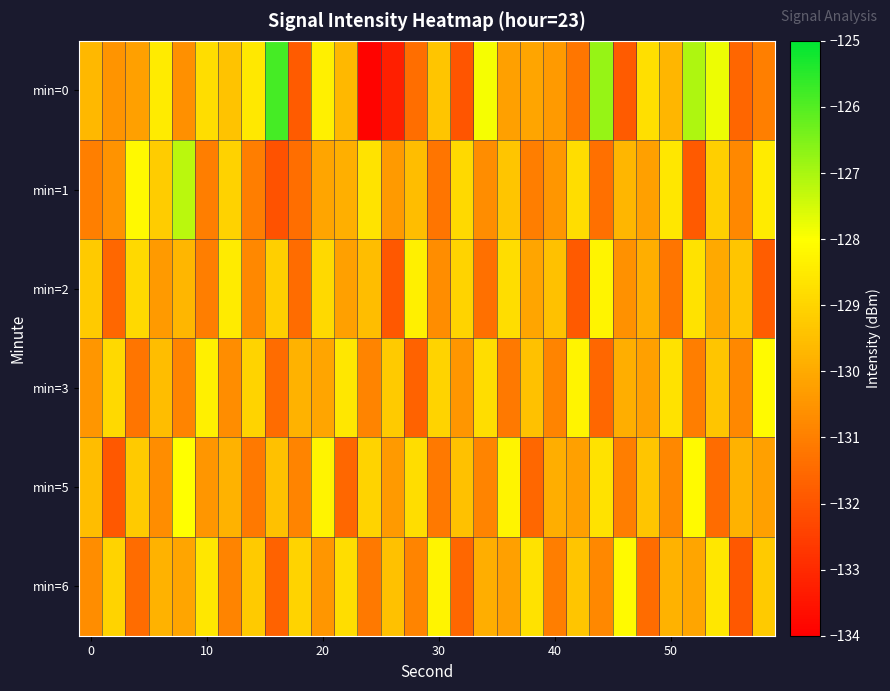

At how many categories does at least one series exceed -130?

30